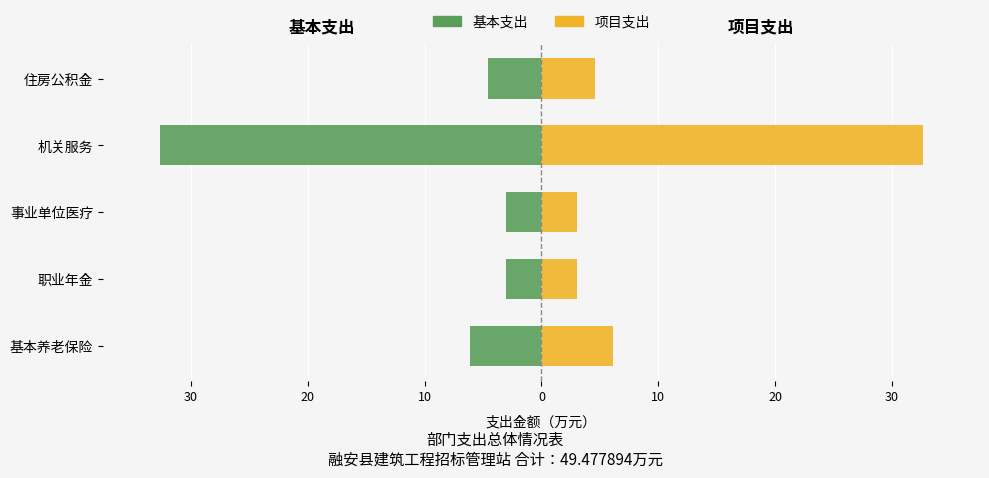

What is the value of the 项目支出 bar at the 1st from the left?

6.1